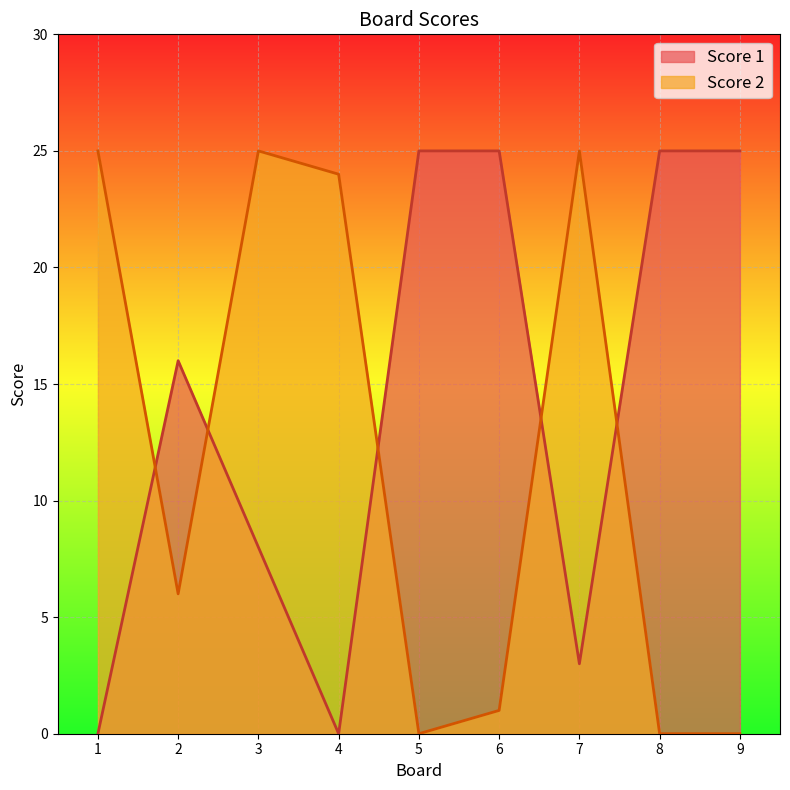

Reading left to right, what are all the values shown in this chart?

Score 1: 0	16	8	0	25	25	3	25	25
Score 2: 25	6	25	24	0	1	25	0	0